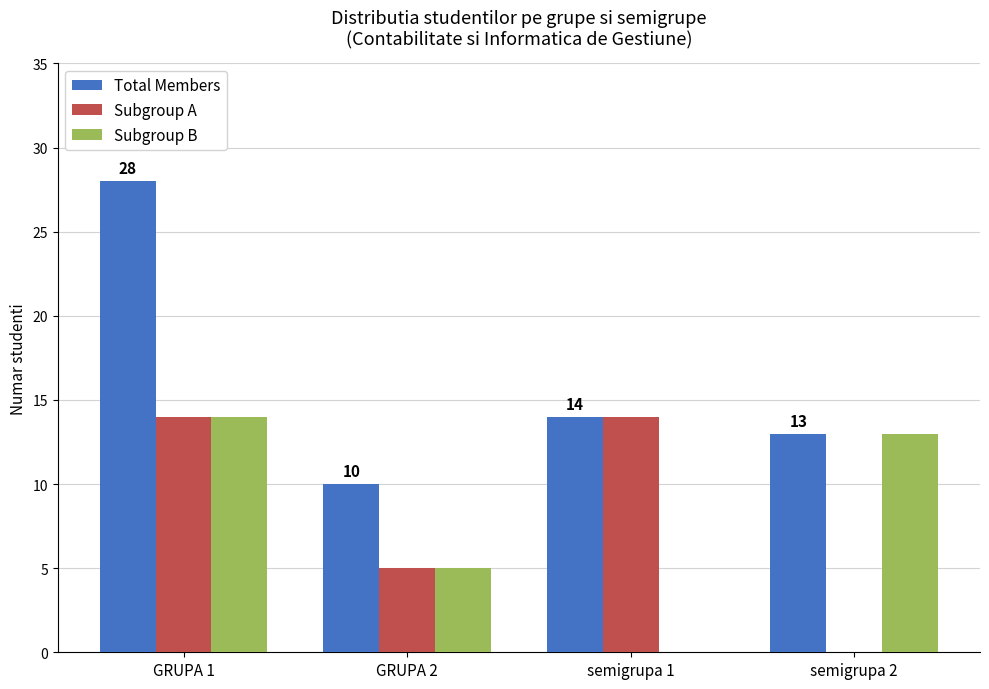

At which label does Subgroup B first exceed 13?

GRUPA 1